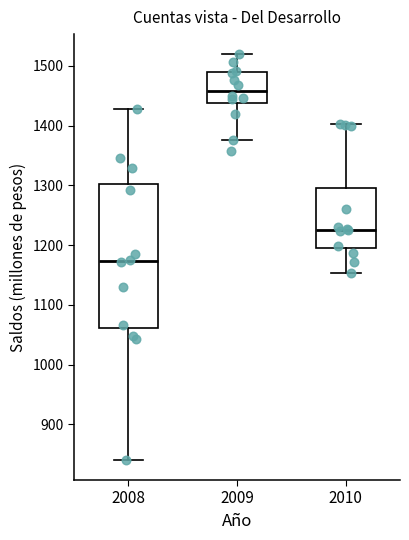

Where does the median line of the box at x = 2009 sit on the y-axis? The values are not printed on the chart, so give them approximately, as read against the axis.

1460